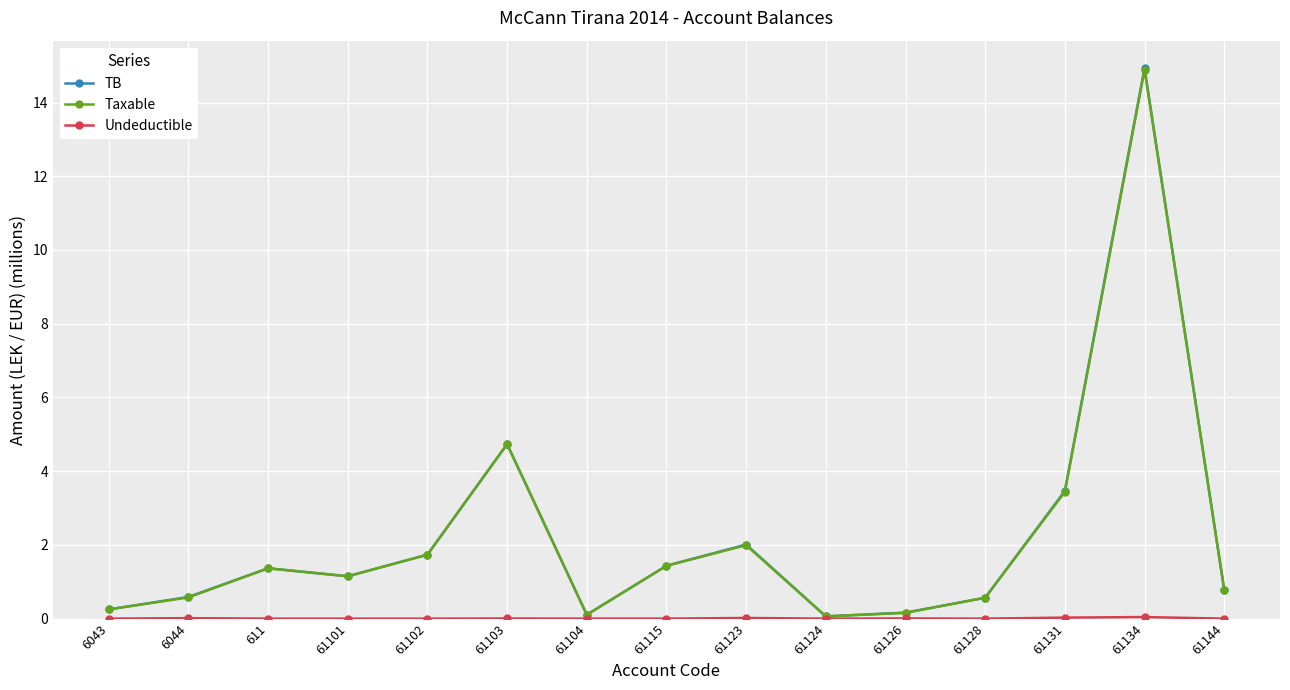

Which category has the highest value in the Taxable series?

61134